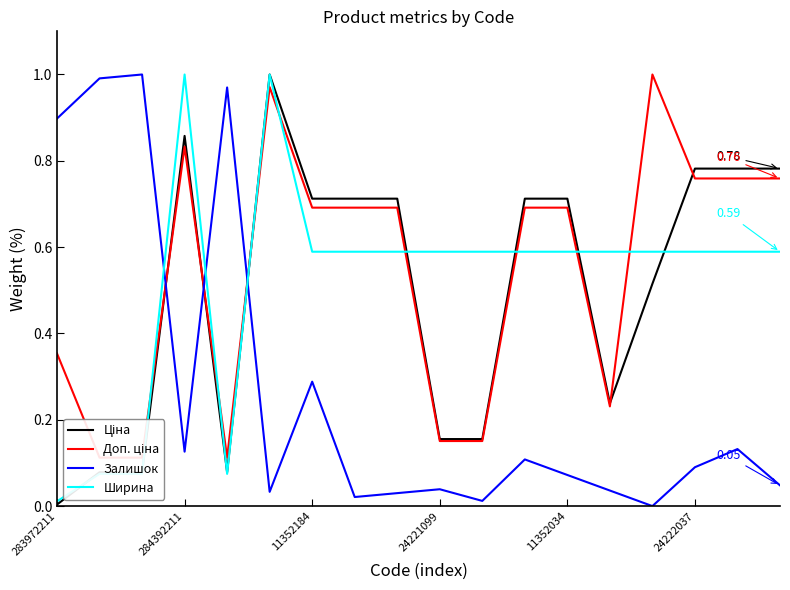

Is the value of Ширина at 284392211 greater than the value of Залишок at 284392211?

Yes